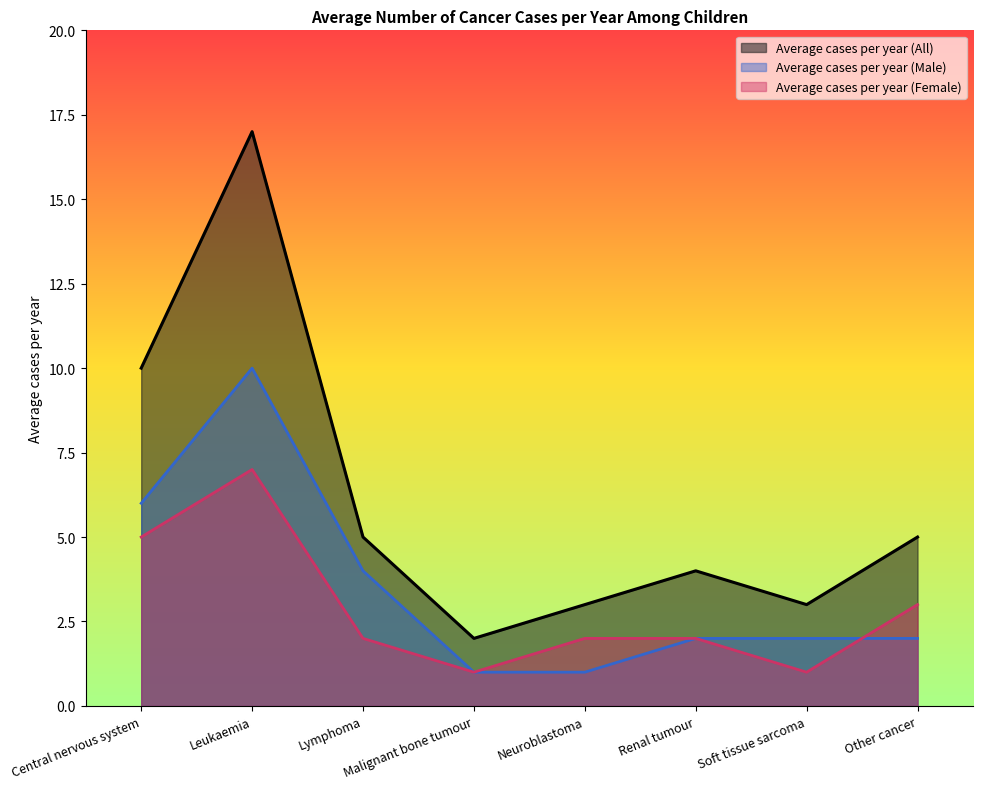

The value of Average cases per year (Male) at Central nervous system is 6. True or false?

True